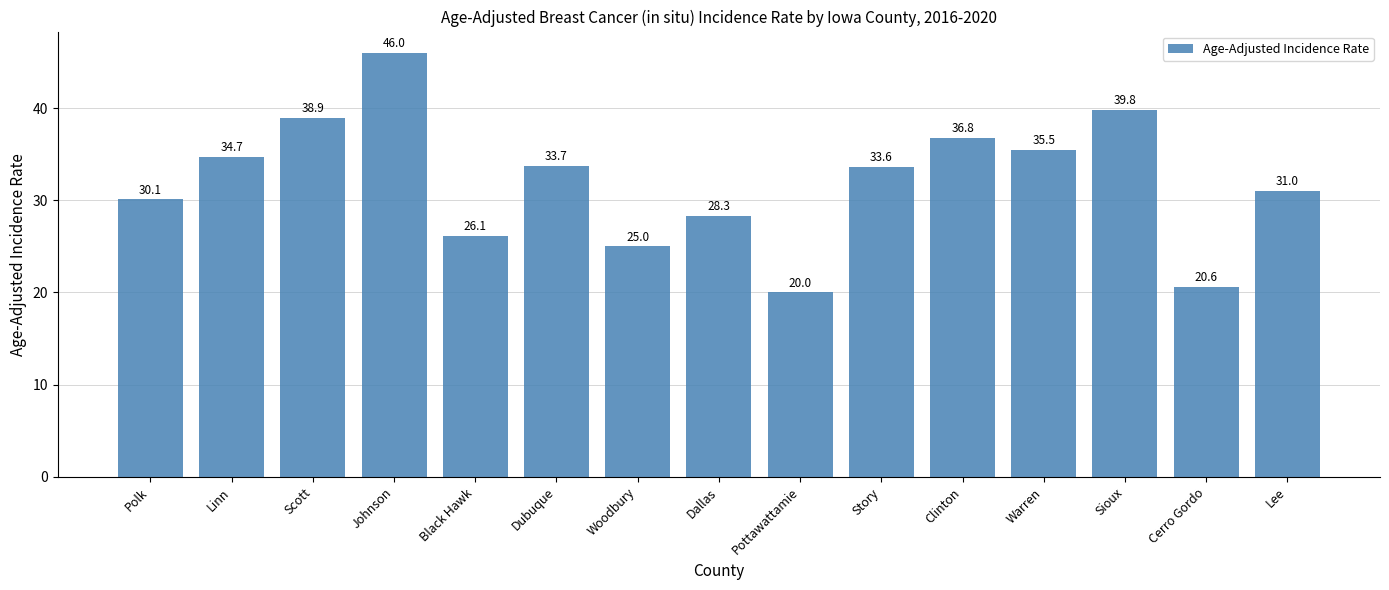

What is the ratio of the value at Dallas to the value at Warren?

0.8